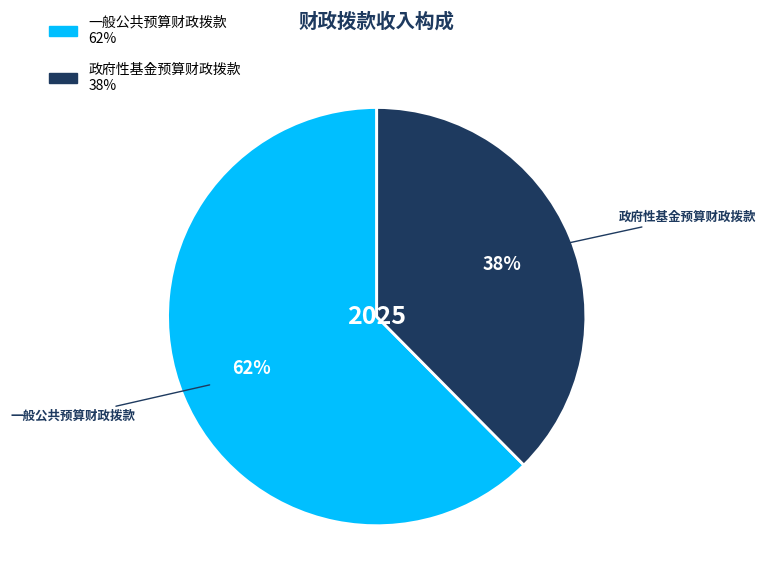

Count the number of slices in the pie.

2